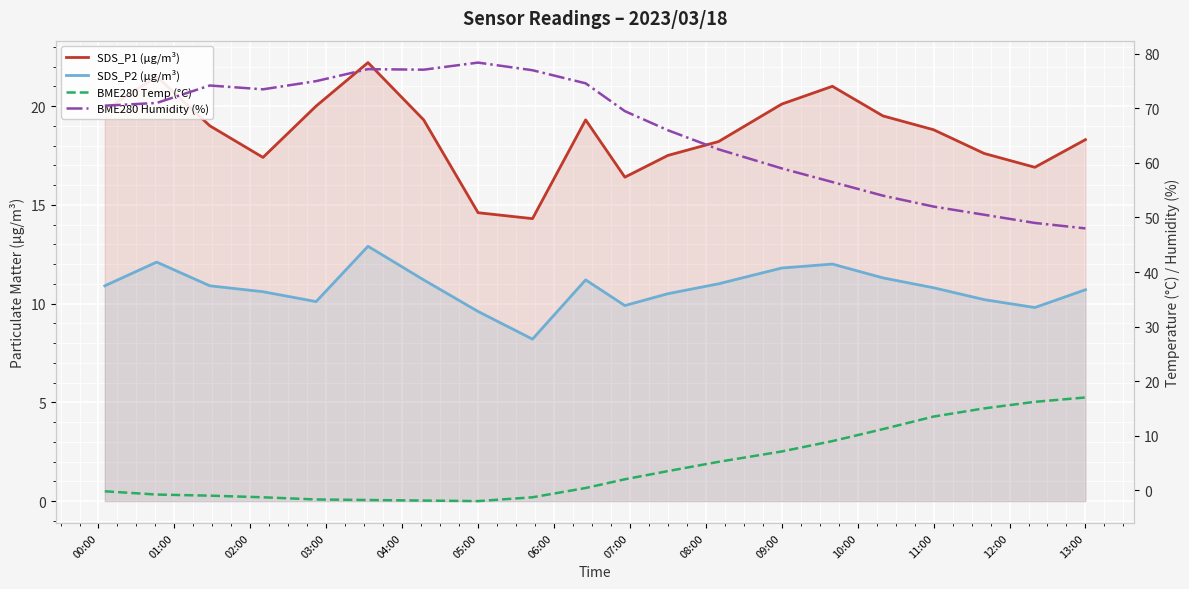

True or false: BME280 Temp (°C) has more than 1 interior local peaks.

False